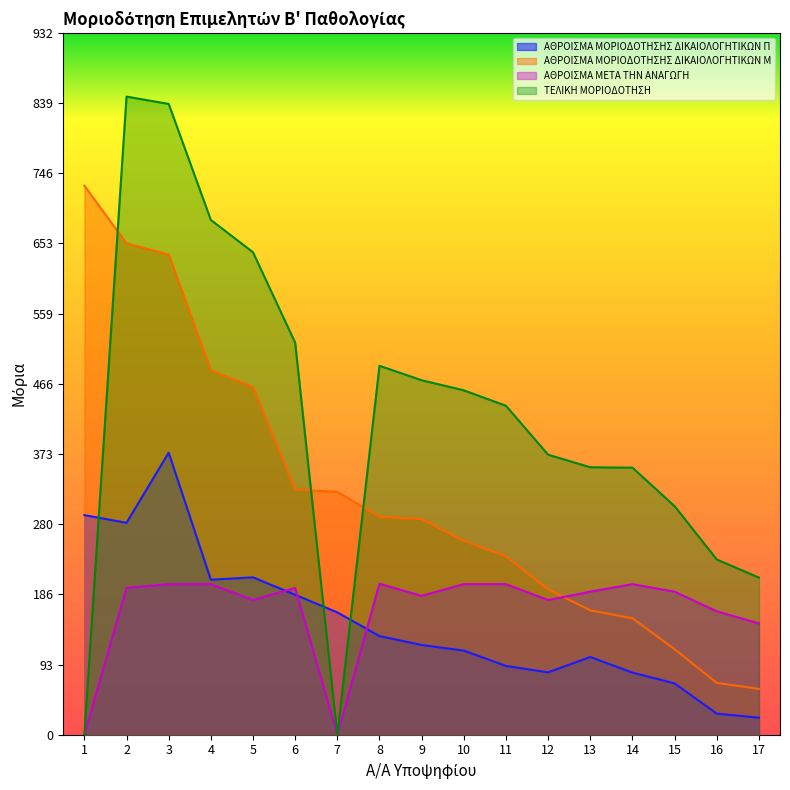

Count the number of categories in the chart.

17